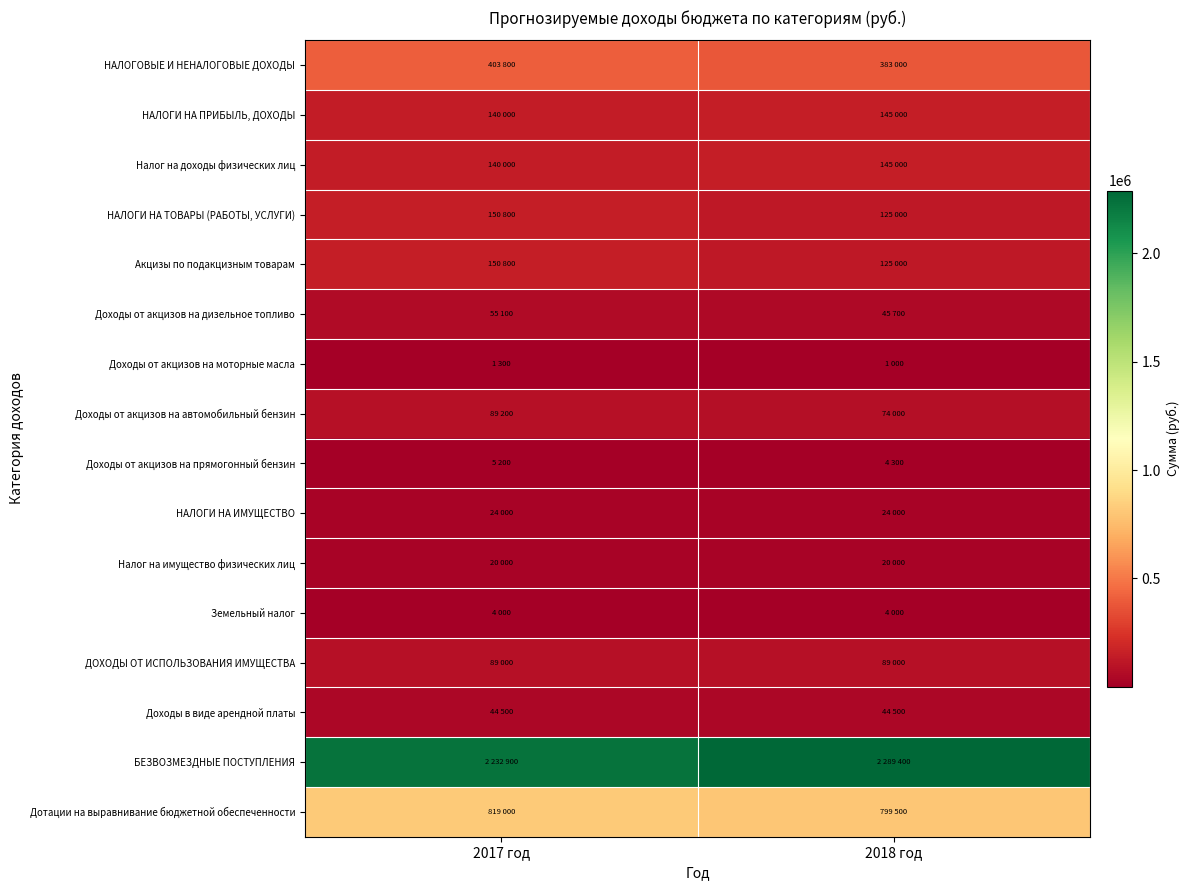

Which has a higher value, 2018 год or 2017 год?

2017 год